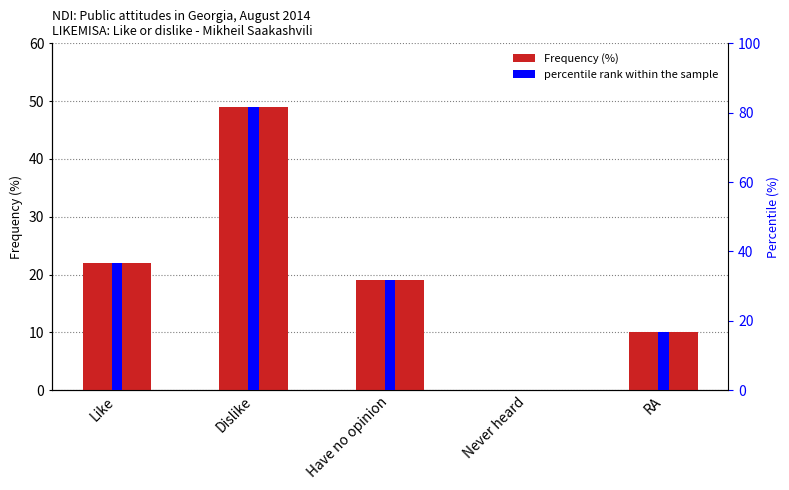

What is the average value of the percentile rank within the sample series?

33.3